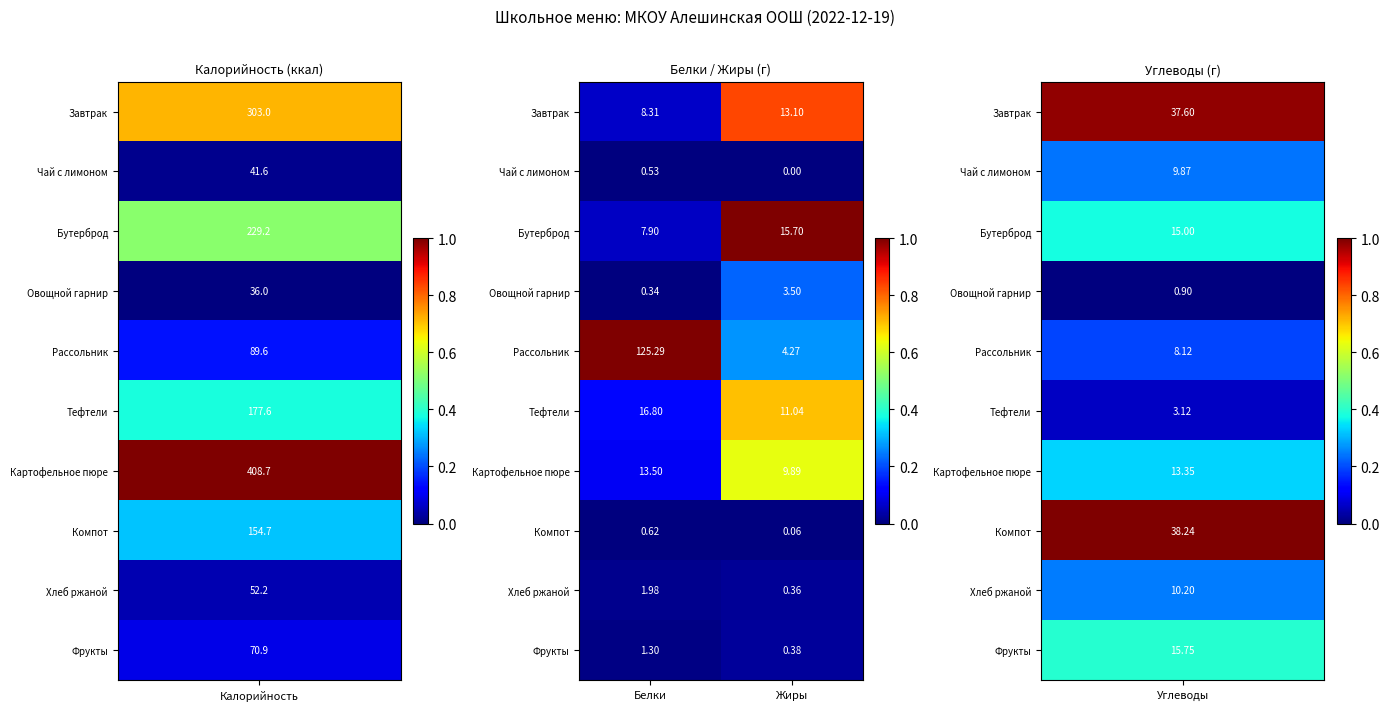

Where is Компот nearest to the value 0?

Жиры